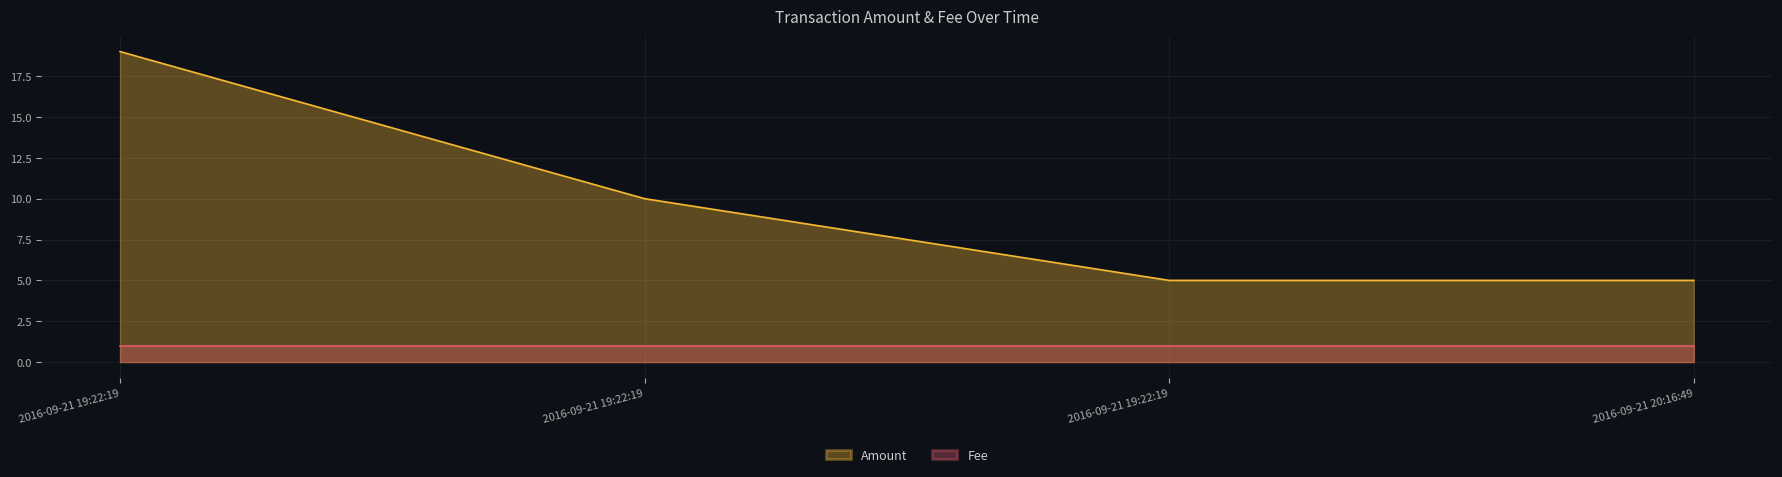

What is the sum of the values at 2016-09-21 19:22:19 and 2016-09-21 20:16:49?

10